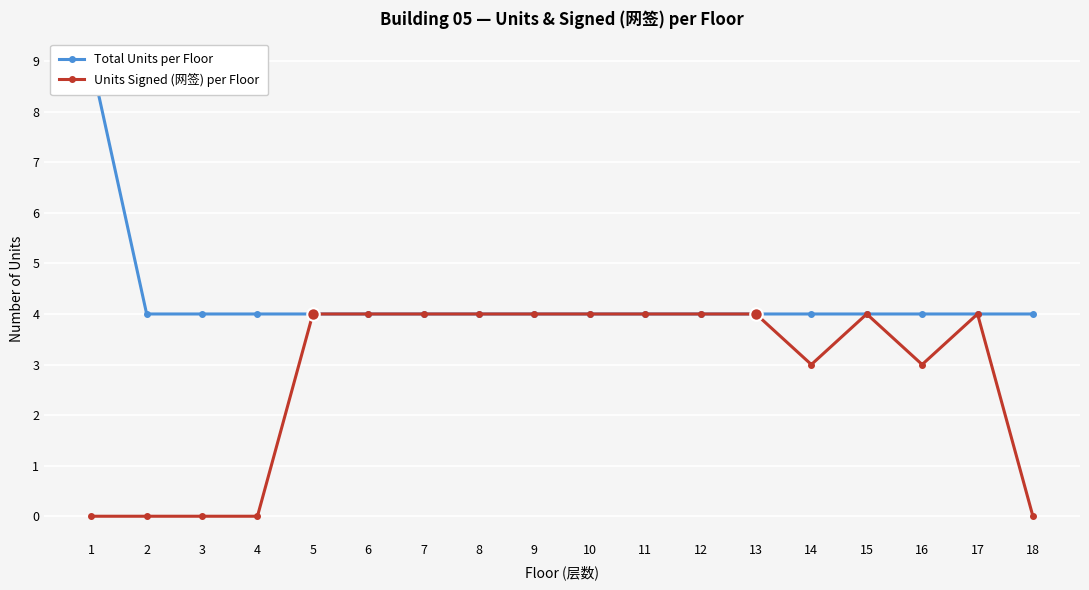

What is the sum of all Total Units per Floor values?

77